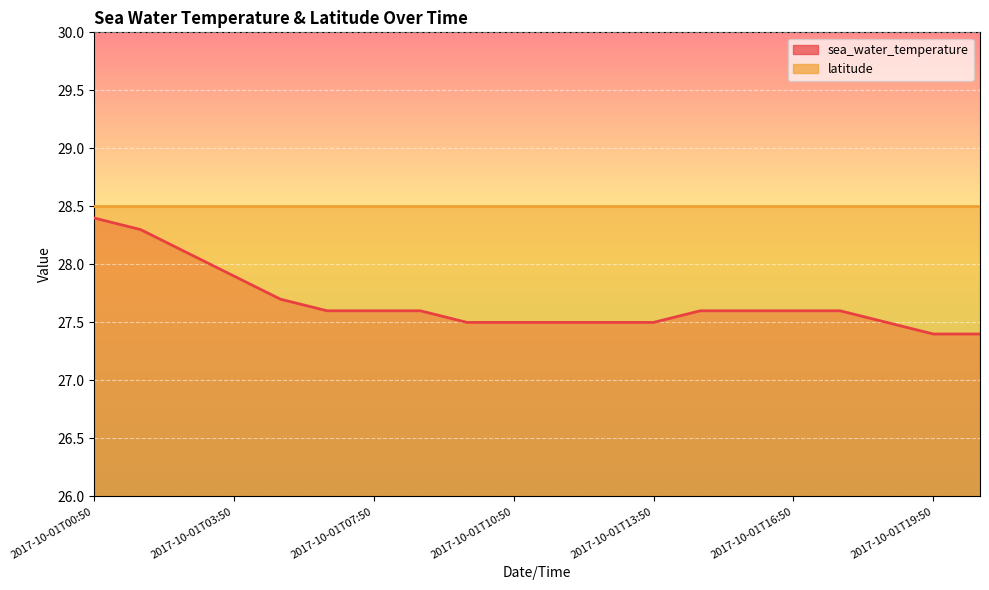

Which category has the lowest value across all series?

2017-10-01T19:50